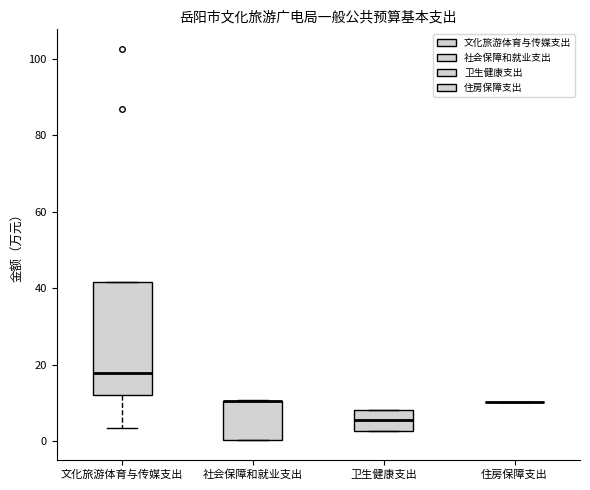

Reading left to right, transcribe this box plot: for each box, give where its median line is, the range the box spans, and where its two whiskers end, as read against the y-axis. The values are not printed on the chart, so give them approximately, as read against the axis.

文化旅游体育与传媒支出: median 18, box 12 to 42, whiskers 4 to 42
社会保障和就业支出: median 10 (drawn on the box's upper edge), box 0 to 10, whiskers 0 to 10
卫生健康支出: median 6, box 2 to 8, whiskers 2 to 8
住房保障支出: box collapsed to a line at 10, whiskers 10 to 10